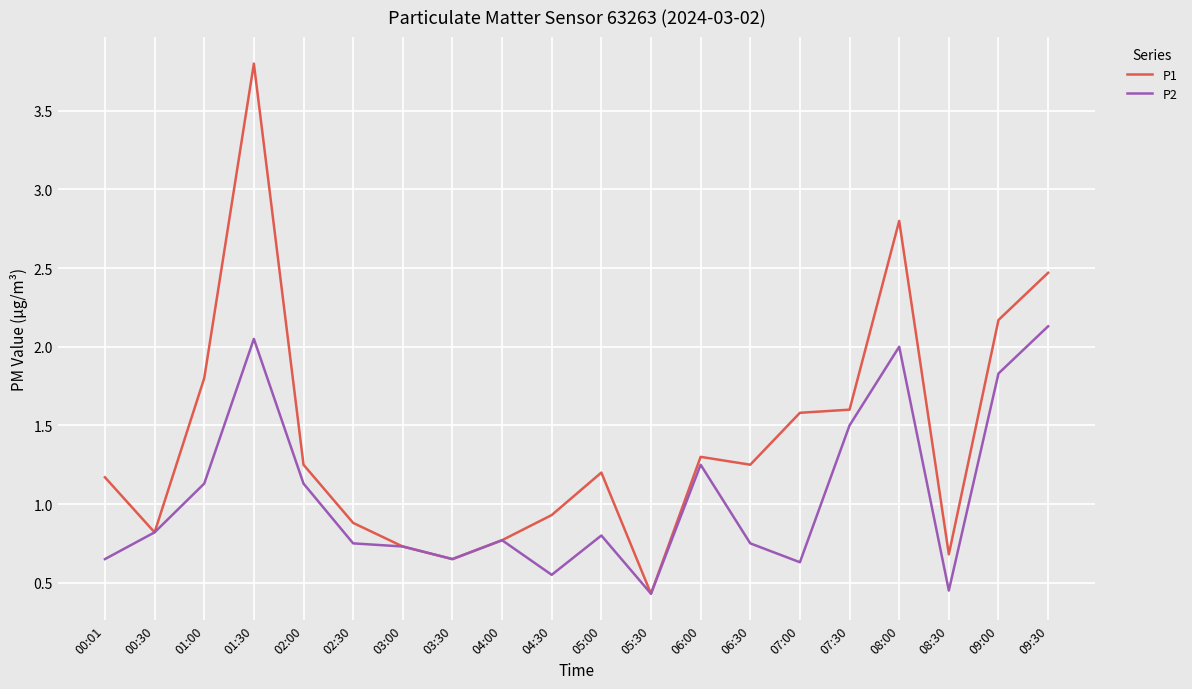

Which series has the largest range (max minus min)?

P1